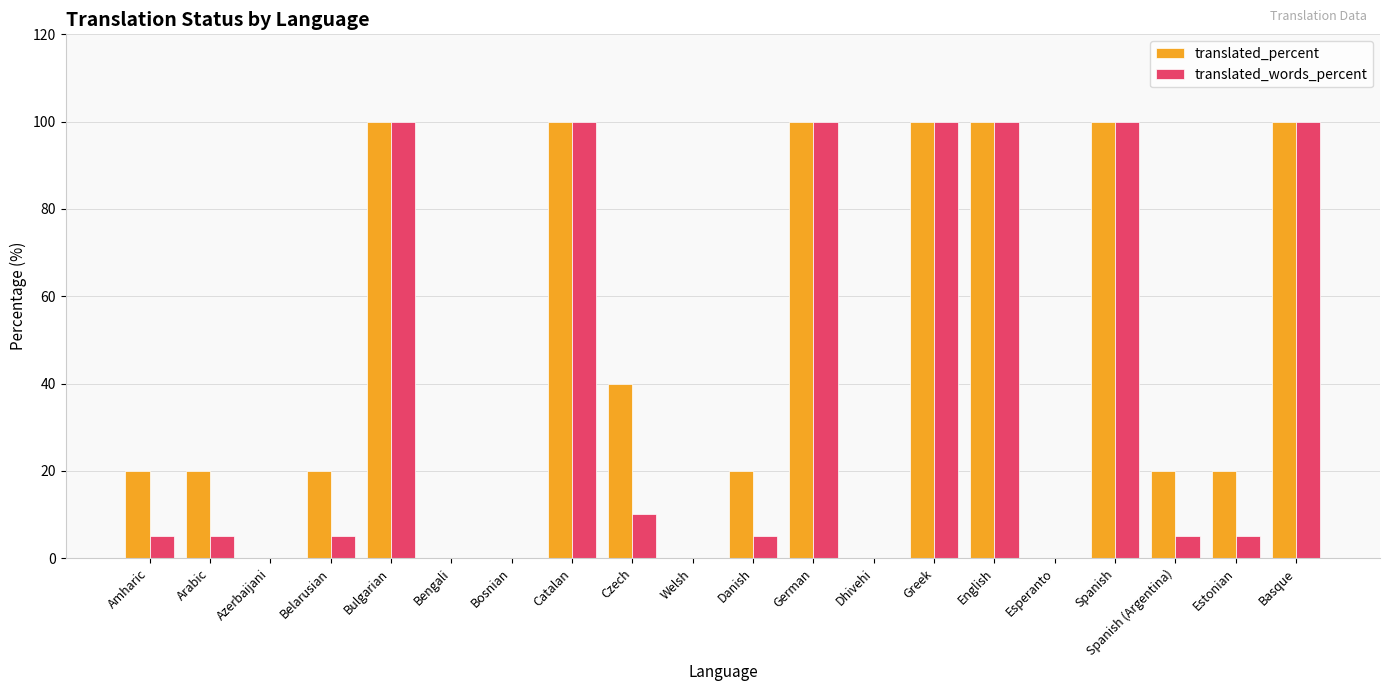

What is the maximum value shown in the chart?

100.0